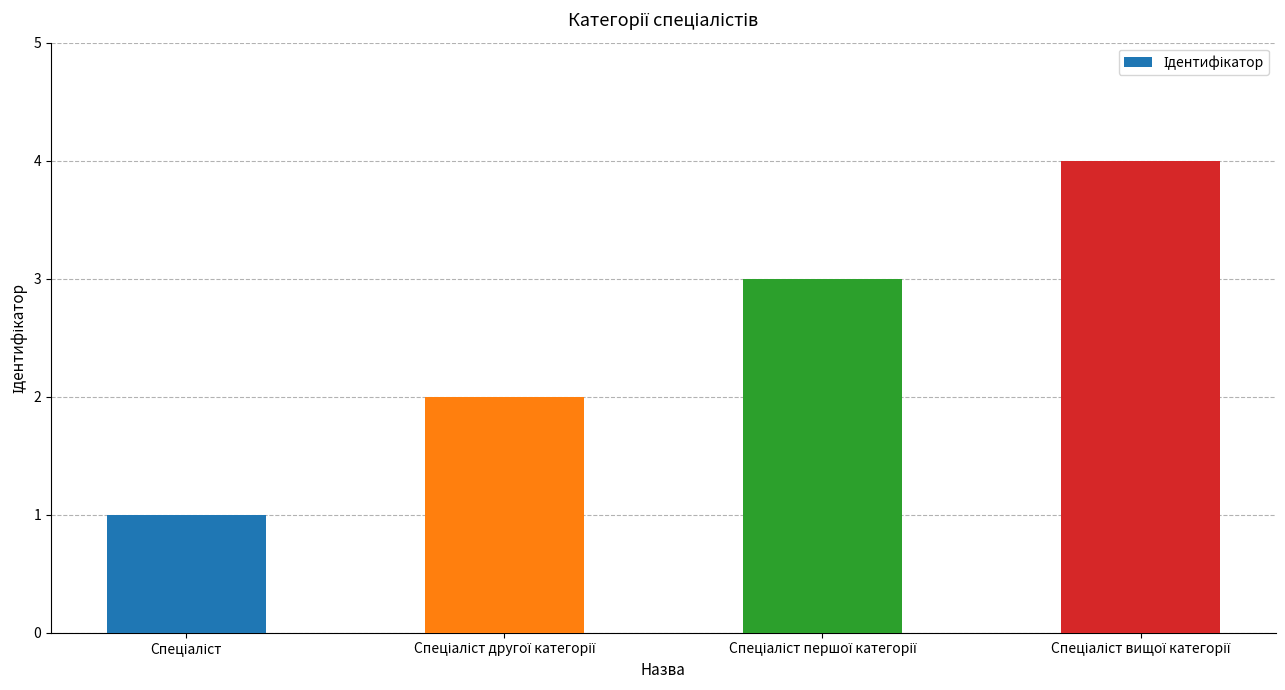

What is the sum of all values?

10